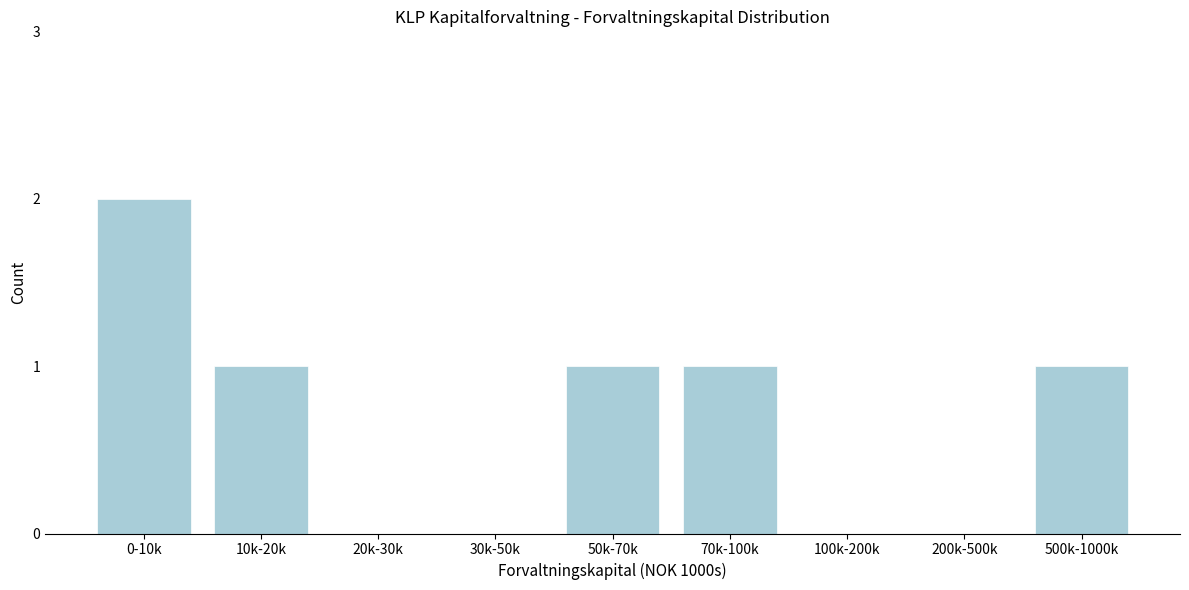

Reading left to right, transcribe all the data shown in this chart.

0-10k=2	10k-20k=1	20k-30k=0	30k-50k=0	50k-70k=1	70k-100k=1	100k-200k=0	200k-500k=0	500k-1000k=1